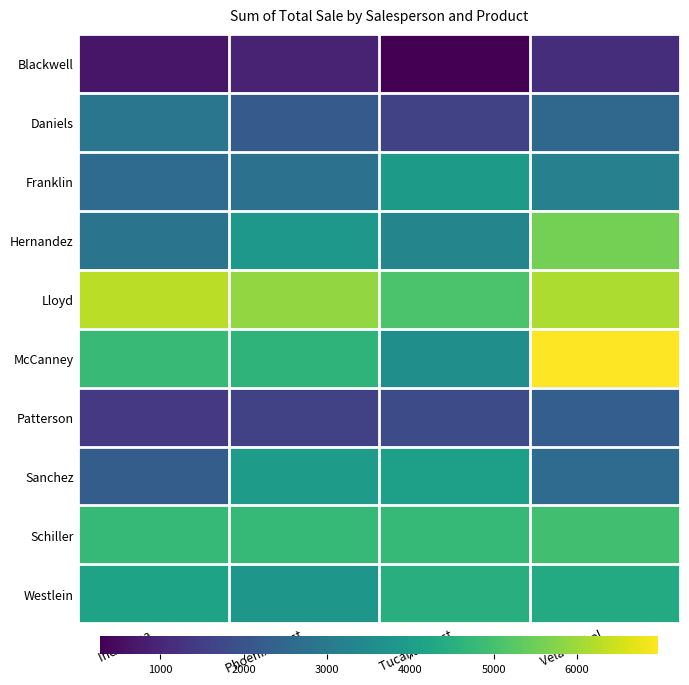

What is the total value across all series at Tucana Roast?

32975.1